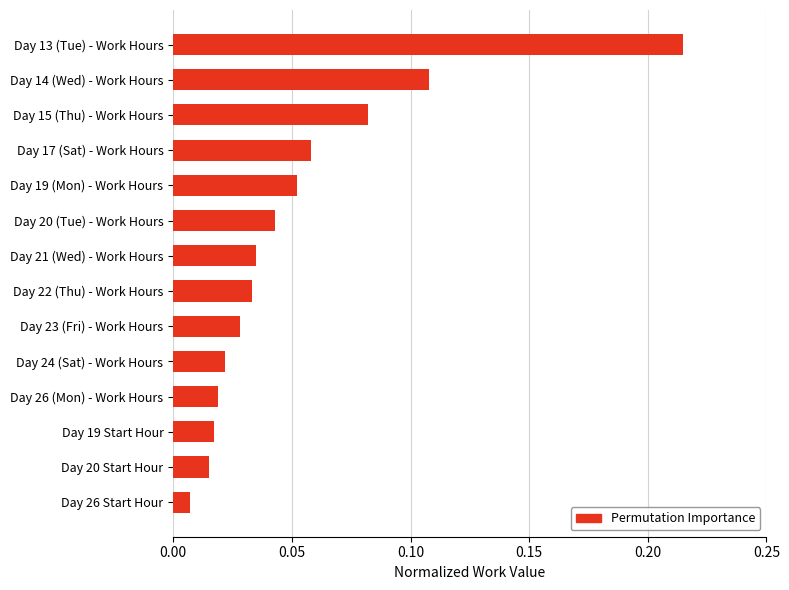

Between Day 20 Start Hour and Day 20 (Tue) - Work Hours, which is larger?

Day 20 (Tue) - Work Hours